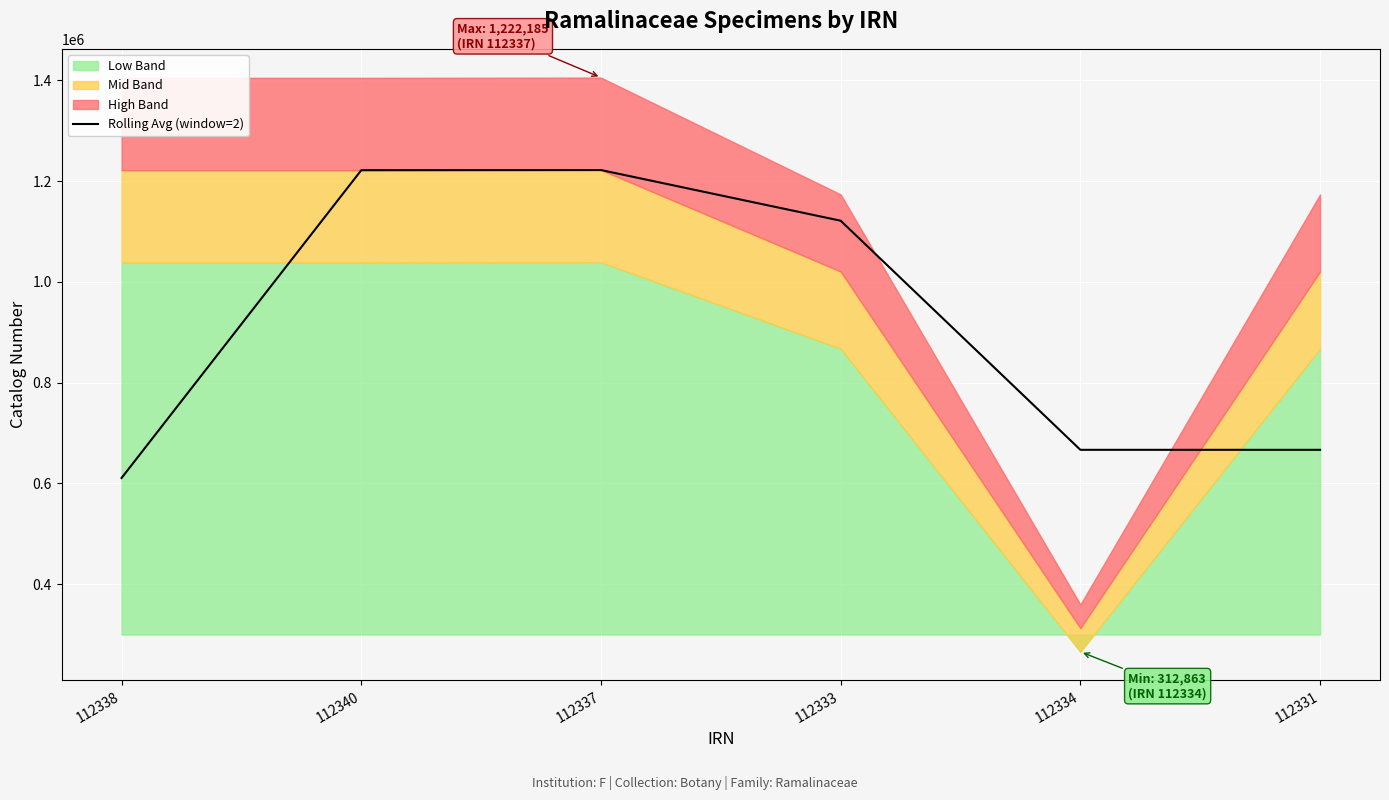

Is it true that the value at 112334 is 875683.9?

False